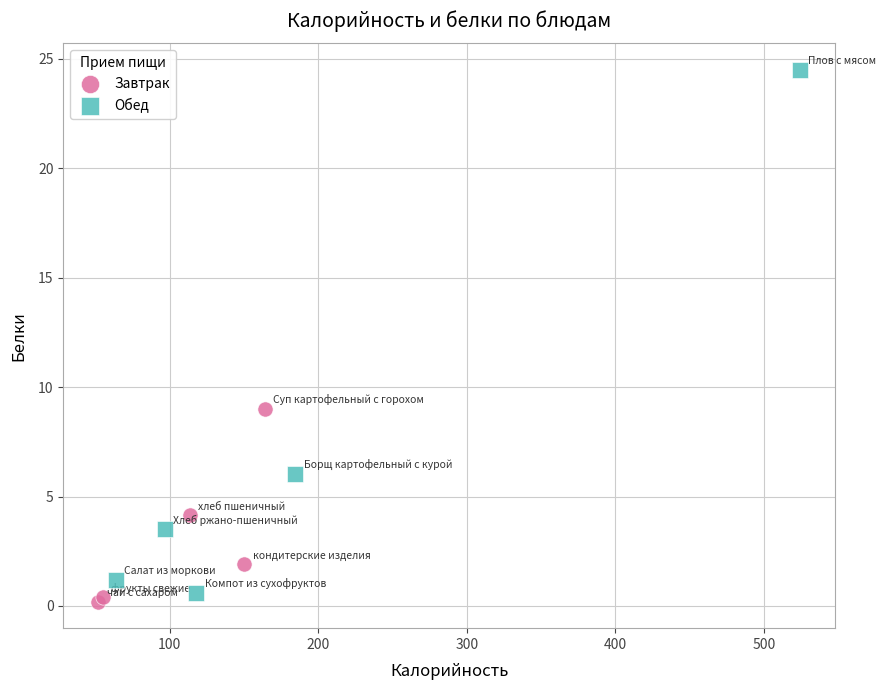

Which series has the widest spread of Y values?

Обед